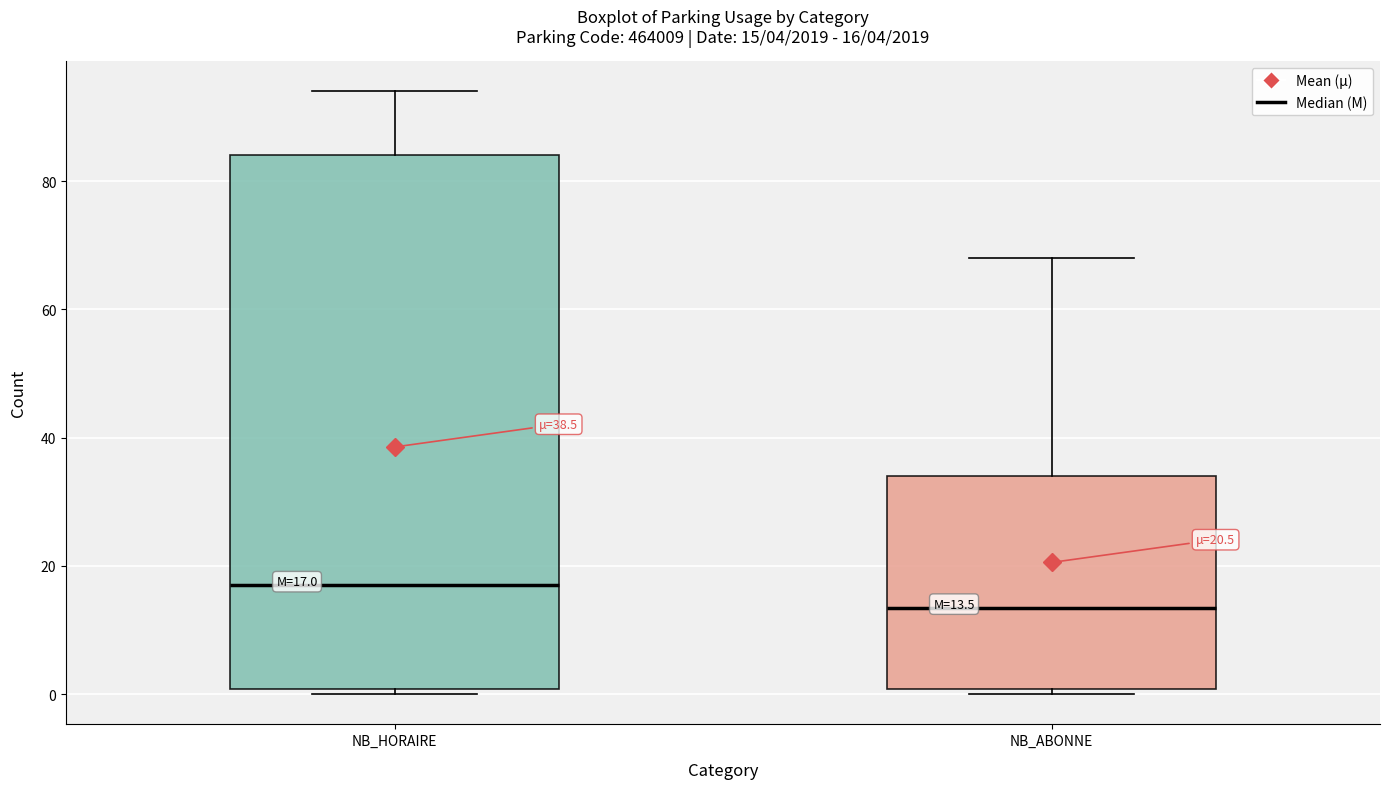

Which box is the tallest, from its lower edge to its upper edge?

NB_HORAIRE